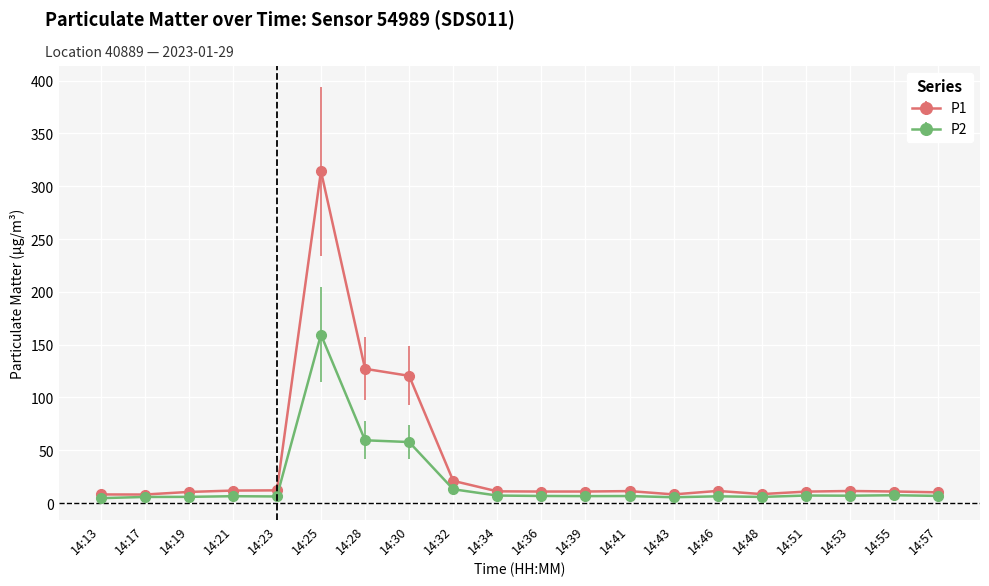

The value of P2 at 14:28 is 97.2. True or false?

False